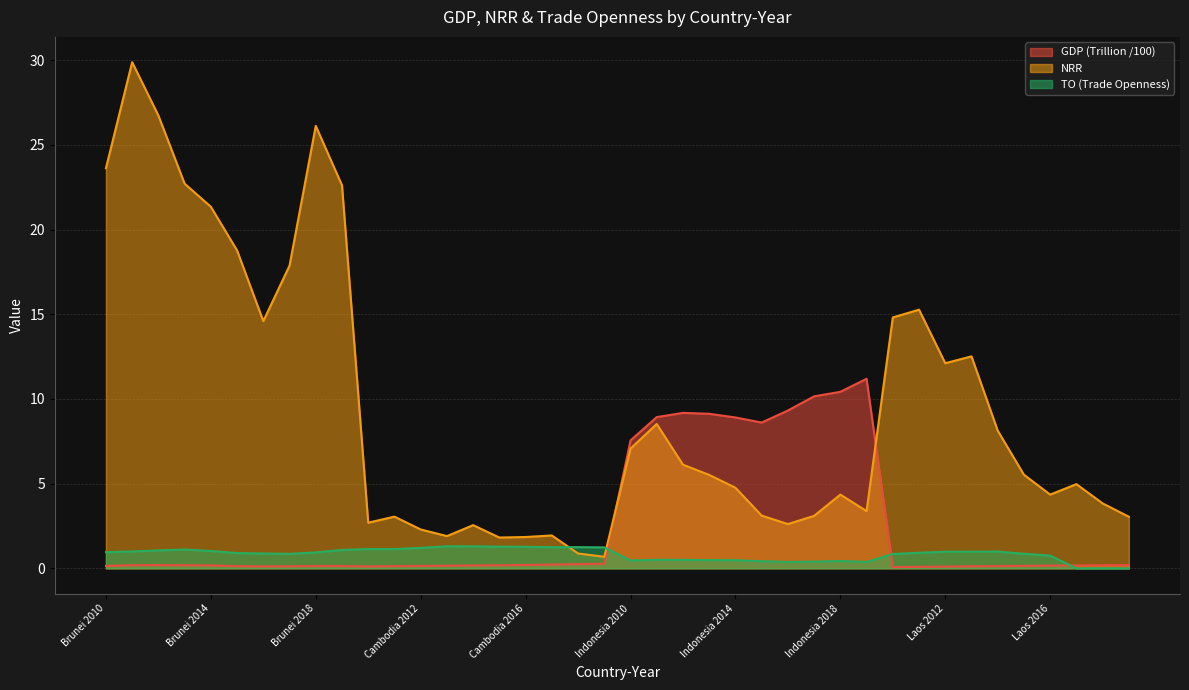

Reading left to right, what are all the values shown in this chart?

GDP (Trillion): Brunei 2010=0.1	Brunei 2011=0.2	Brunei 2012=0.2	Brunei 2013=0.2	Brunei 2014=0.2	Brunei 2015=0.1	Brunei 2016=0.1	Brunei 2017=0.1	Brunei 2018=0.1	Brunei 2019=0.1	Cambodia 2010=0.1	Cambodia 2011=0.1	Cambodia 2012=0.1	Cambodia 2013=0.2	Cambodia 2014=0.2	Cambodia 2015=0.2	Cambodia 2016=0.2	Cambodia 2017=0.2	Cambodia 2018=0.2	Cambodia 2019=0.3	Indonesia 2010=7.6	Indonesia 2011=8.9	Indonesia 2012=9.2	Indonesia 2013=9.1	Indonesia 2014=8.9	Indonesia 2015=8.6	Indonesia 2016=9.3	Indonesia 2017=10.2	Indonesia 2018=10.4	Indonesia 2019=11.2	Laos 2010=0.1	Laos 2011=0.1	Laos 2012=0.1	Laos 2013=0.1	Laos 2014=0.1	Laos 2015=0.1	Laos 2016=0.2	Laos 2017=0.2	Laos 2018=0.2	Laos 2019=0.2
NRR: Brunei 2010=23.6	Brunei 2011=29.9	Brunei 2012=26.7	Brunei 2013=22.7	Brunei 2014=21.4	Brunei 2015=18.8	Brunei 2016=14.6	Brunei 2017=17.9	Brunei 2018=26.1	Brunei 2019=22.6	Cambodia 2010=2.7	Cambodia 2011=3.1	Cambodia 2012=2.3	Cambodia 2013=1.9	Cambodia 2014=2.5	Cambodia 2015=1.8	Cambodia 2016=1.8	Cambodia 2017=1.9	Cambodia 2018=0.9	Cambodia 2019=0.7	Indonesia 2010=7.1	Indonesia 2011=8.5	Indonesia 2012=6.1	Indonesia 2013=5.5	Indonesia 2014=4.8	Indonesia 2015=3.1	Indonesia 2016=2.6	Indonesia 2017=3.1	Indonesia 2018=4.4	Indonesia 2019=3.4	Laos 2010=14.8	Laos 2011=15.3	Laos 2012=12.1	Laos 2013=12.5	Laos 2014=8.1	Laos 2015=5.5	Laos 2016=4.4	Laos 2017=5.0	Laos 2018=3.8	Laos 2019=3.0
TO: Brunei 2010=1.0	Brunei 2011=1.0	Brunei 2012=1.1	Brunei 2013=1.1	Brunei 2014=1.0	Brunei 2015=0.9	Brunei 2016=0.9	Brunei 2017=0.9	Brunei 2018=0.9	Brunei 2019=1.1	Cambodia 2010=1.1	Cambodia 2011=1.1	Cambodia 2012=1.2	Cambodia 2013=1.3	Cambodia 2014=1.3	Cambodia 2015=1.3	Cambodia 2016=1.3	Cambodia 2017=1.2	Cambodia 2018=1.2	Cambodia 2019=1.2	Indonesia 2010=0.5	Indonesia 2011=0.5	Indonesia 2012=0.5	Indonesia 2013=0.5	Indonesia 2014=0.5	Indonesia 2015=0.4	Indonesia 2016=0.4	Indonesia 2017=0.4	Indonesia 2018=0.4	Indonesia 2019=0.4	Laos 2010=0.8	Laos 2011=0.9	Laos 2012=1.0	Laos 2013=1.0	Laos 2014=1.0	Laos 2015=0.9	Laos 2016=0.8	Laos 2017=0.0	Laos 2018=0.0	Laos 2019=0.0